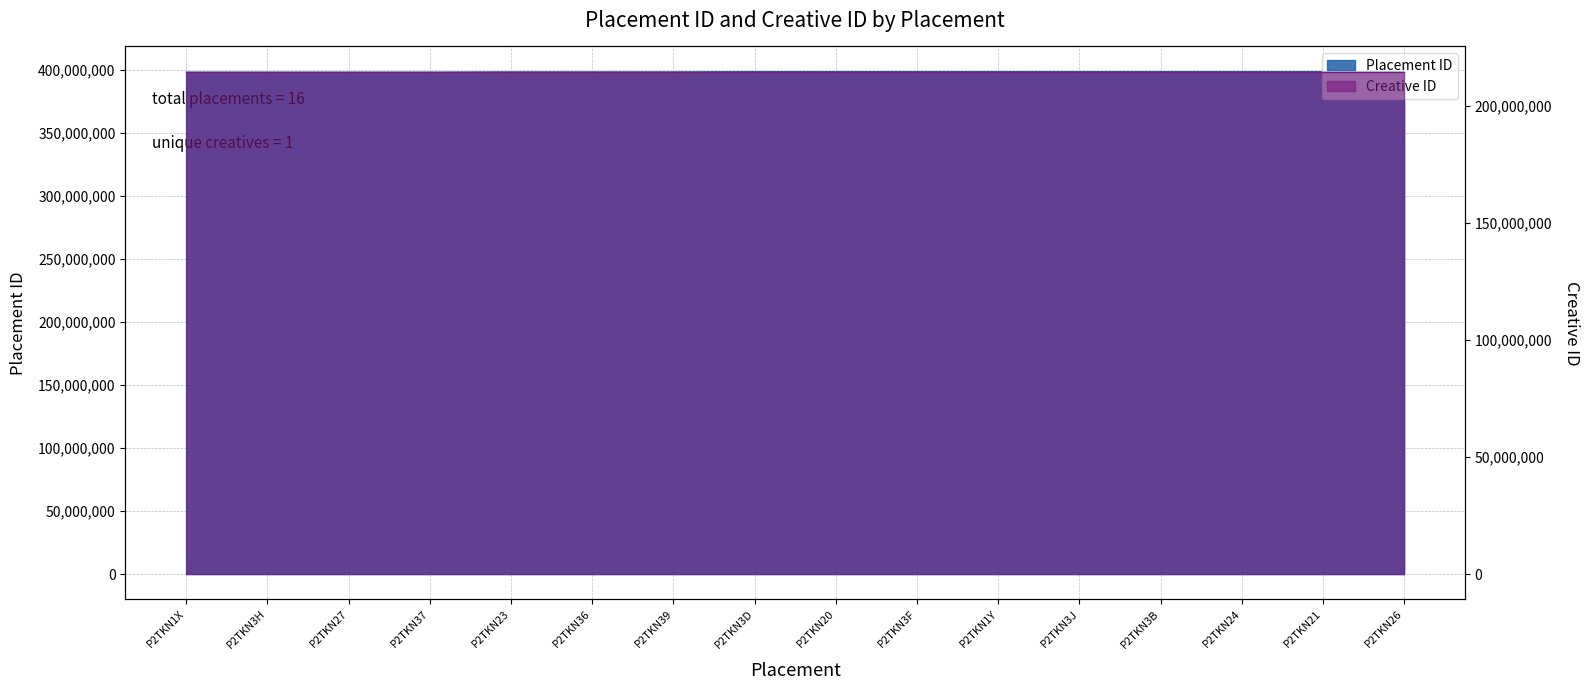

True or false: there are more than 1 points higher than both neighbors.

False